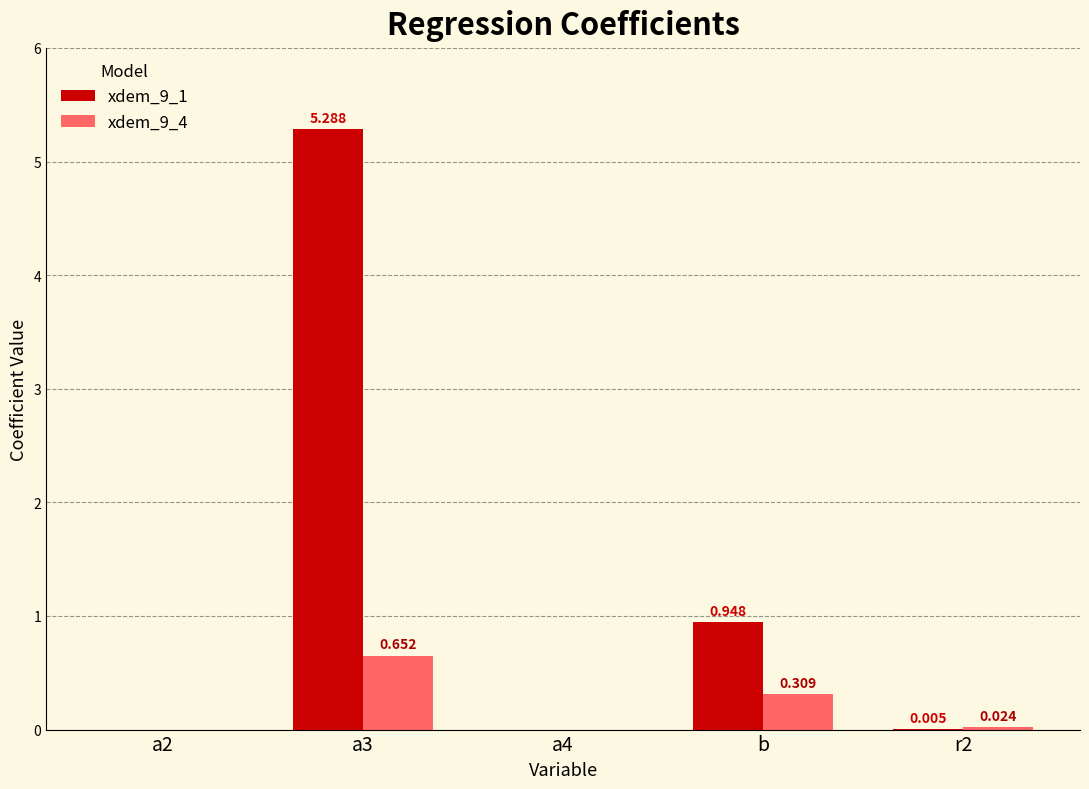

At which category is the sum across all series the highest?

a3